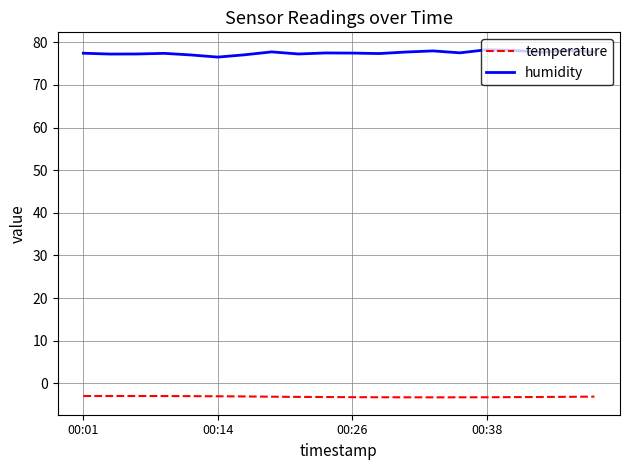

Rank the series by their maximum value, from highest to lowest.

humidity, temperature